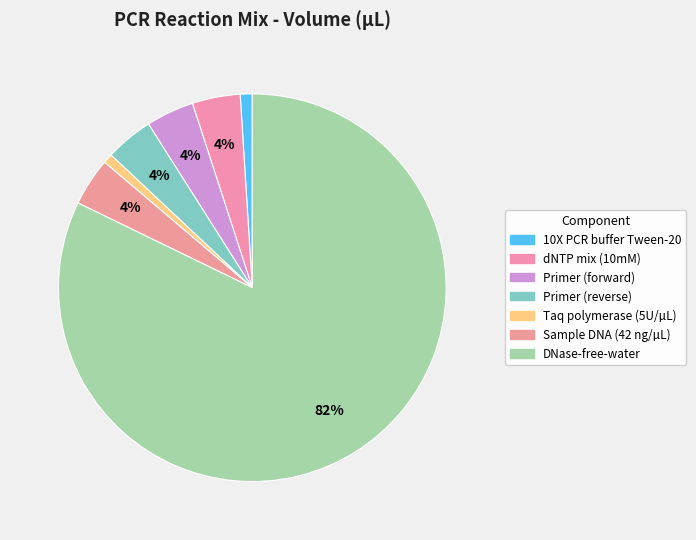

Does any single category account for the majority?

Yes